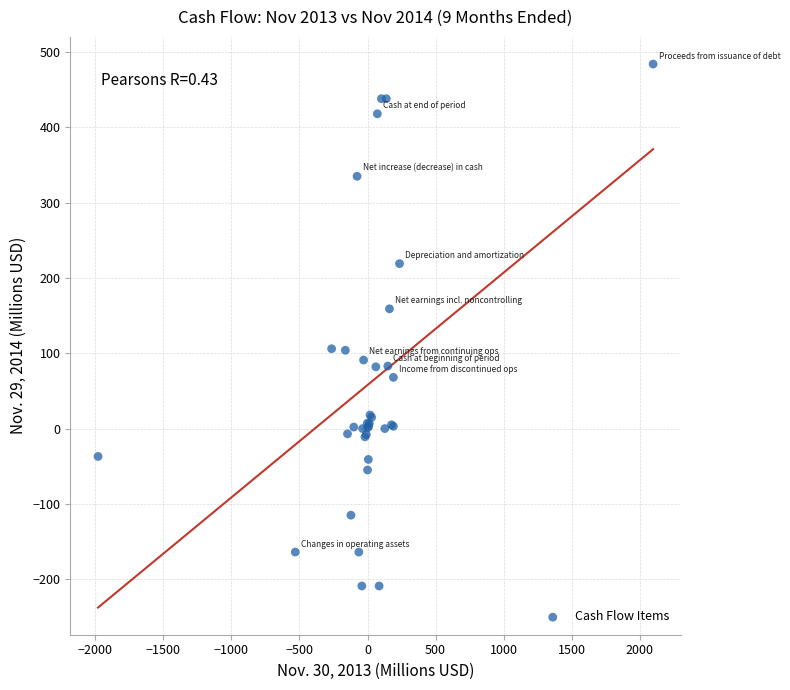

What Y value in the scatter plot is closest to 137?

159